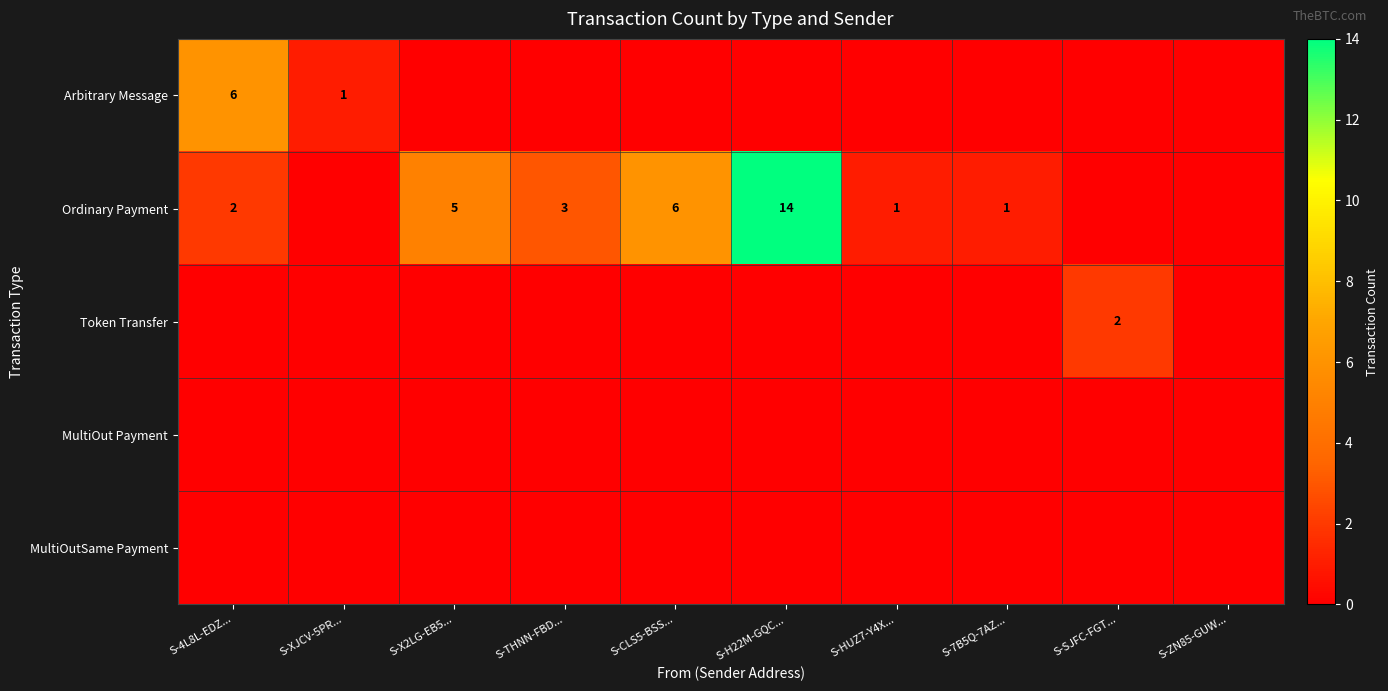

True or false: Ordinary Payment has a value of 2 at S-4L8L-EDZ....

True